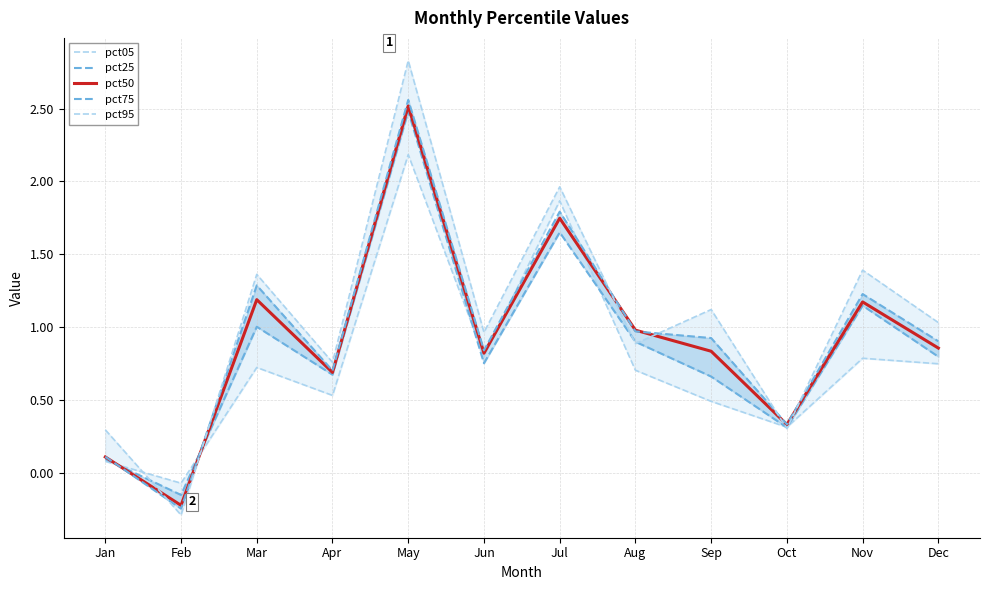

At which category does pct25 reach its first local valley?

Feb